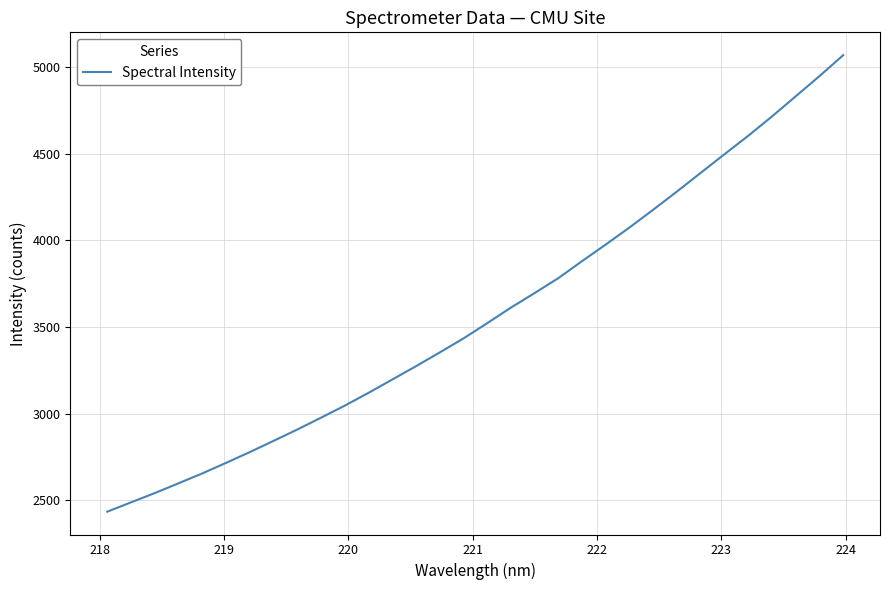

What is the greatest value displayed?

5068.5